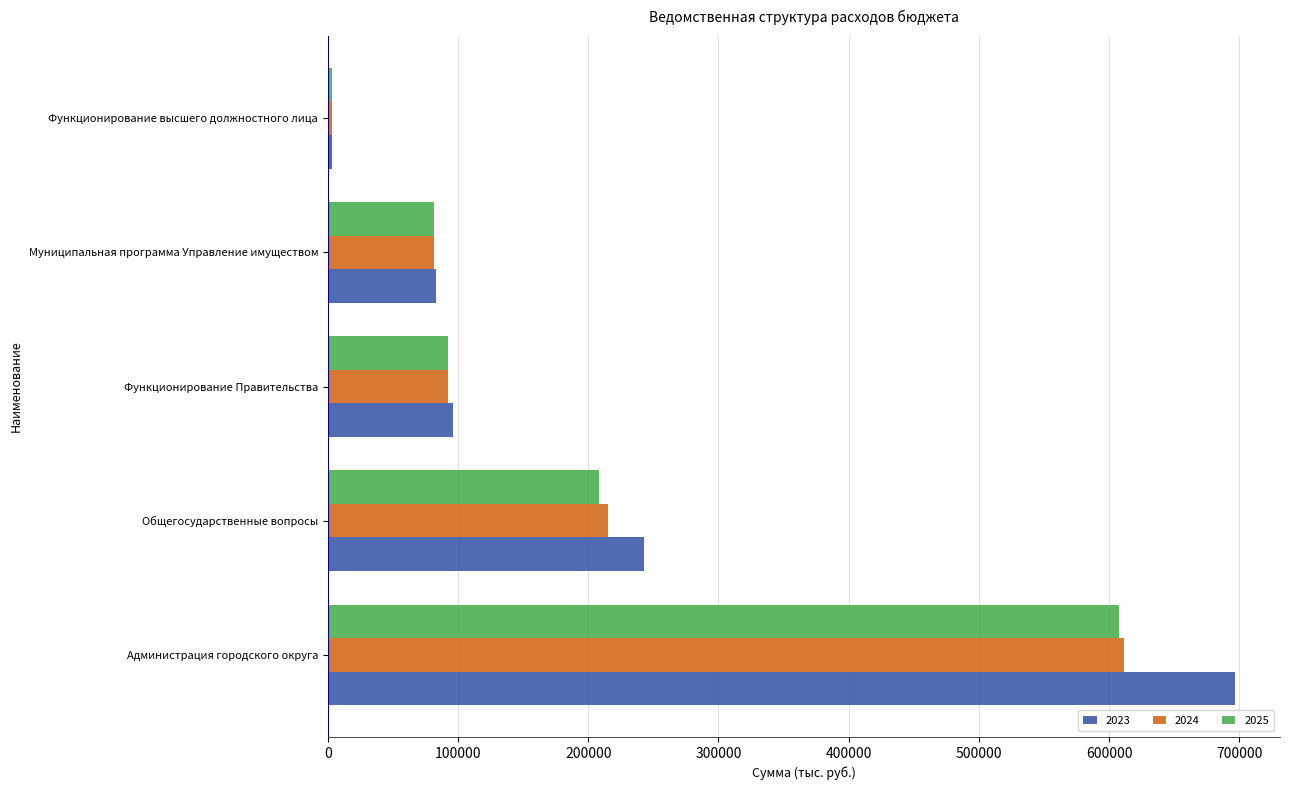

Which series changed the most between Общегосударственные вопросы and Муниципальная программа Управление имуществом?

2023